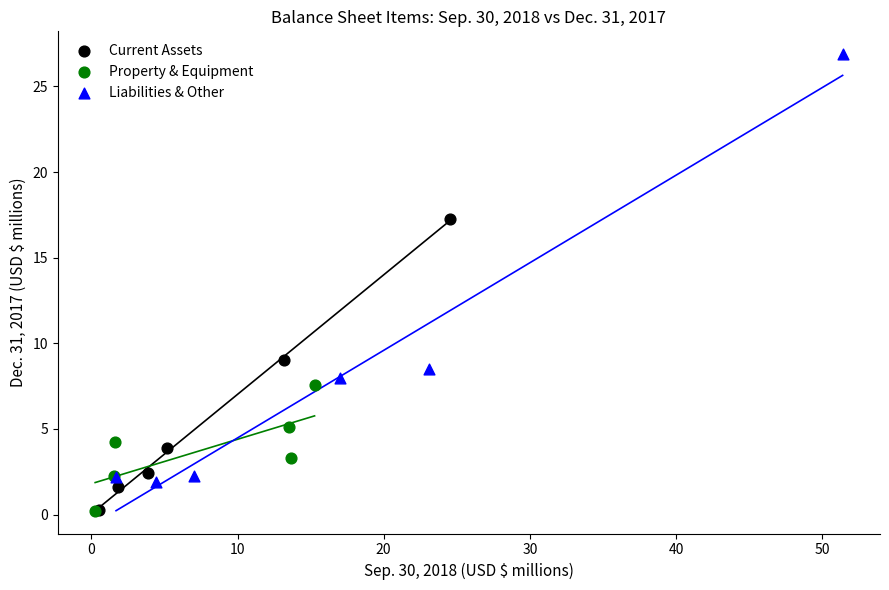

Which series contains the highest Y value?

Liabilities & Other